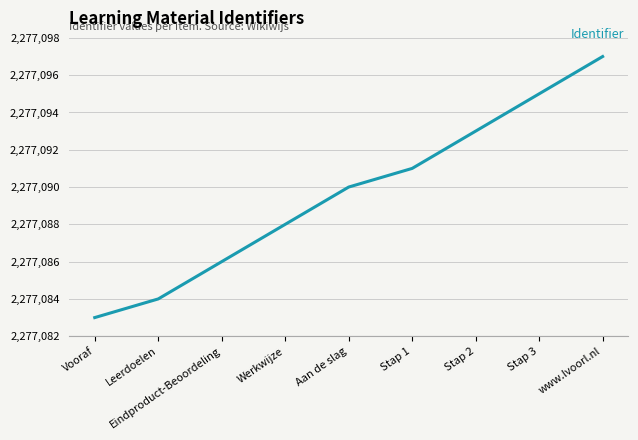

Which label corresponds to the largest value in the chart?

www.lvoorl.nl